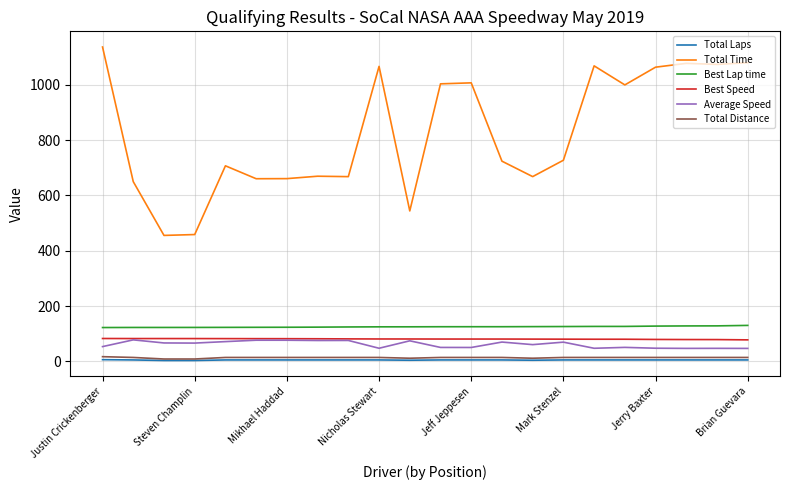

Which series has the widest spread of values?

Total Time